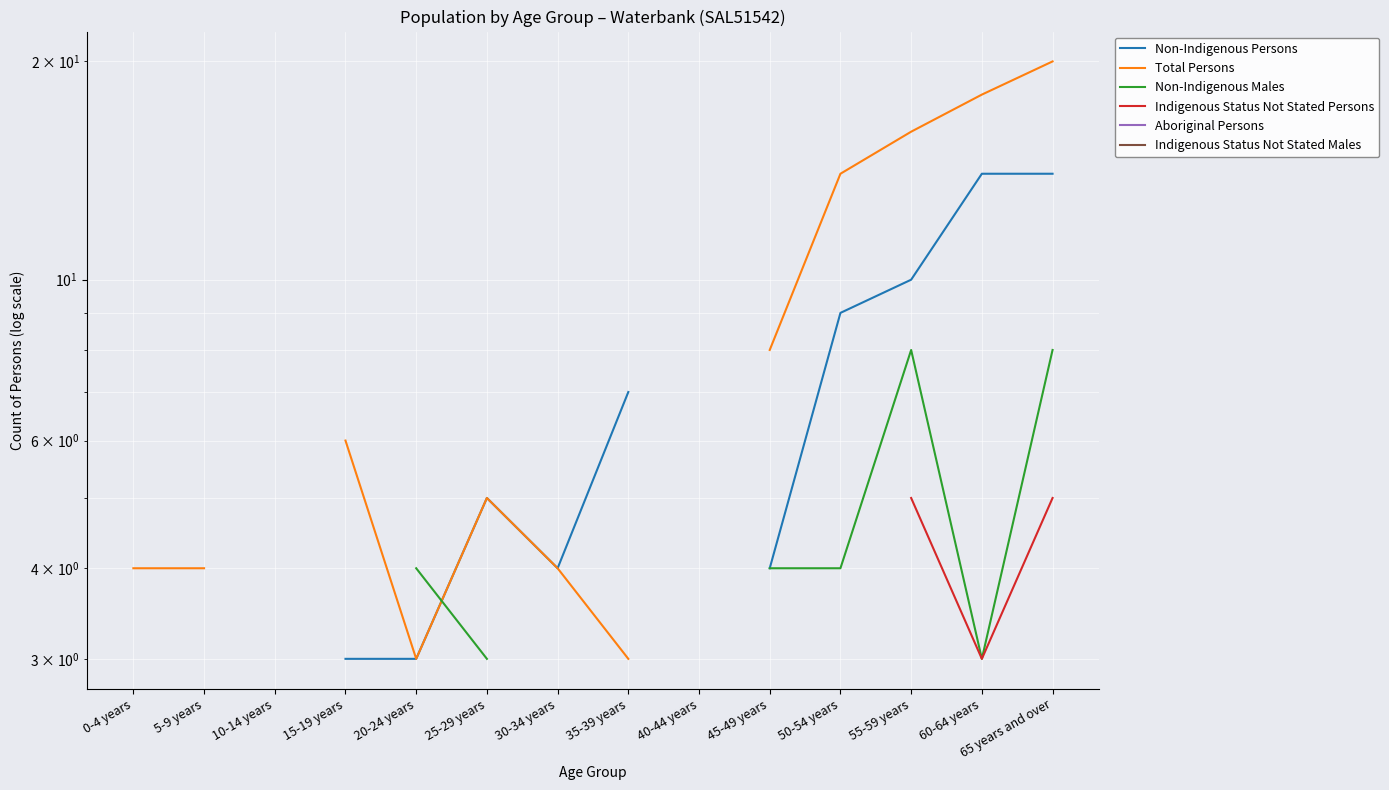

Where is Total Persons nearest to the value 11?

45-49 years